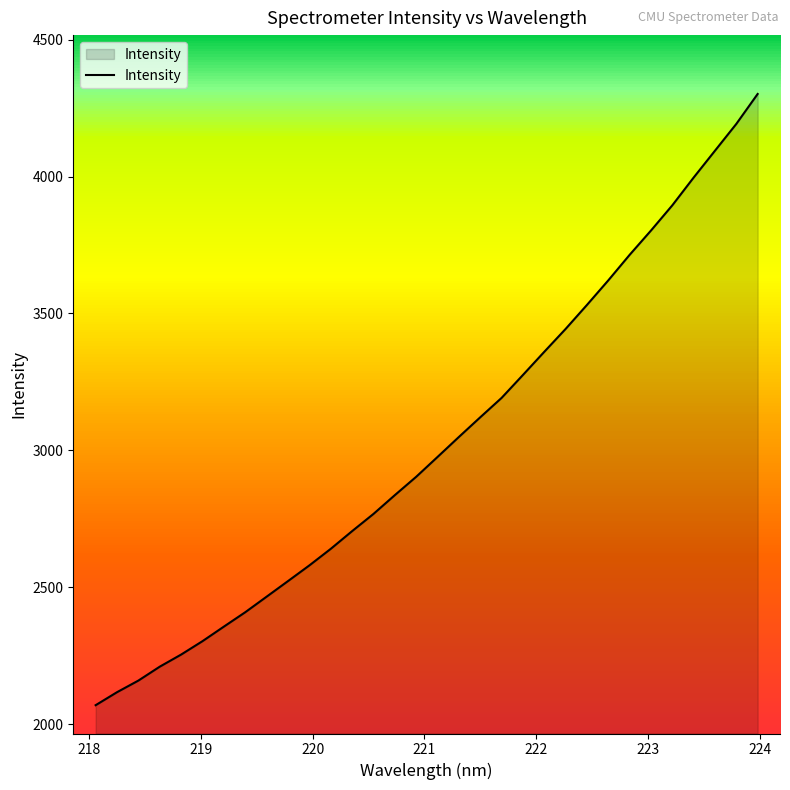

What is the highest value of the Intensity series?

4301.9